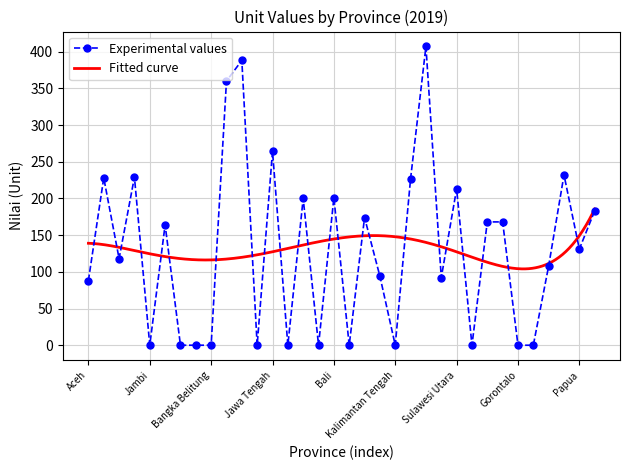

What is the sum of the values at Sulawesi Tengah and Papua?

131